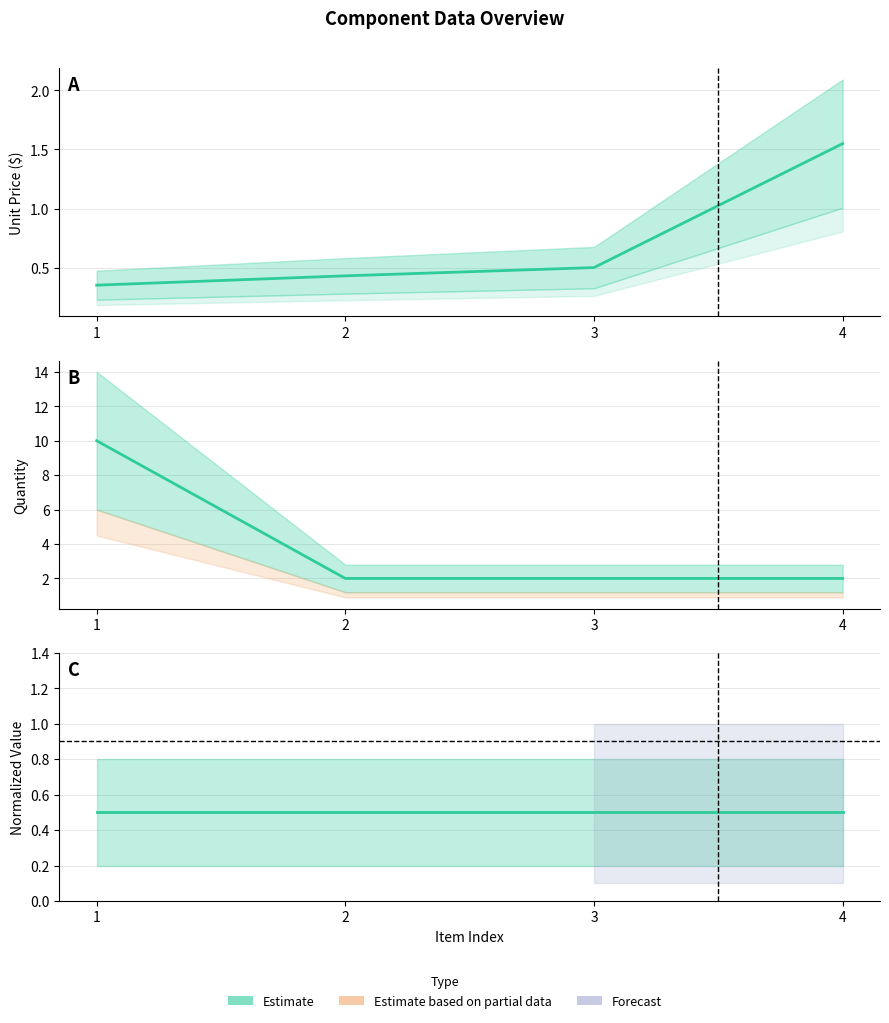

Which has a higher value, 1 or 3?

3